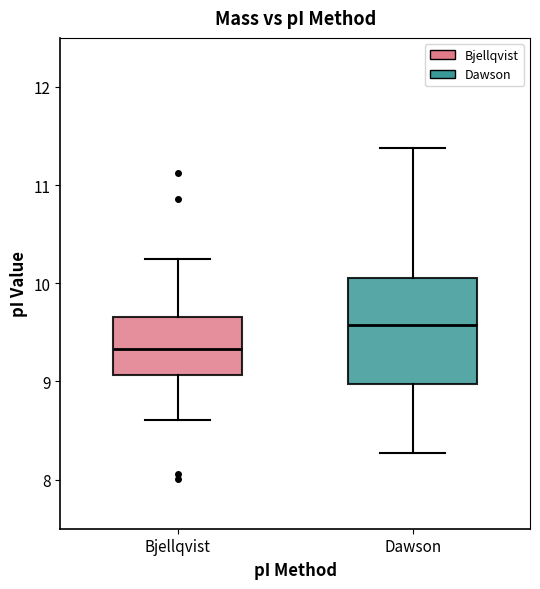

Reading left to right, transcribe this box plot: for each box, give where its median line is, the range the box spans, and where its two whiskers end, as read against the y-axis. The values are not printed on the chart, so give them approximately, as read against the axis.

Bjellqvist: median 9.3, box 9.1 to 9.7, whiskers 8.6 to 10.2
Dawson: median 9.6, box 9.0 to 10.1, whiskers 8.3 to 11.4